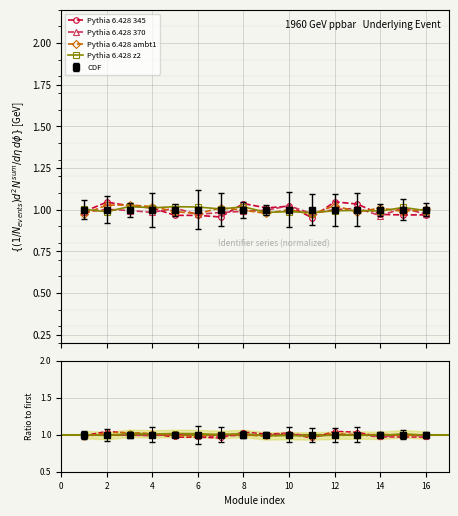

The Pythia 6.428 ambt1 series shows 0.5 at 12. True or false?

False